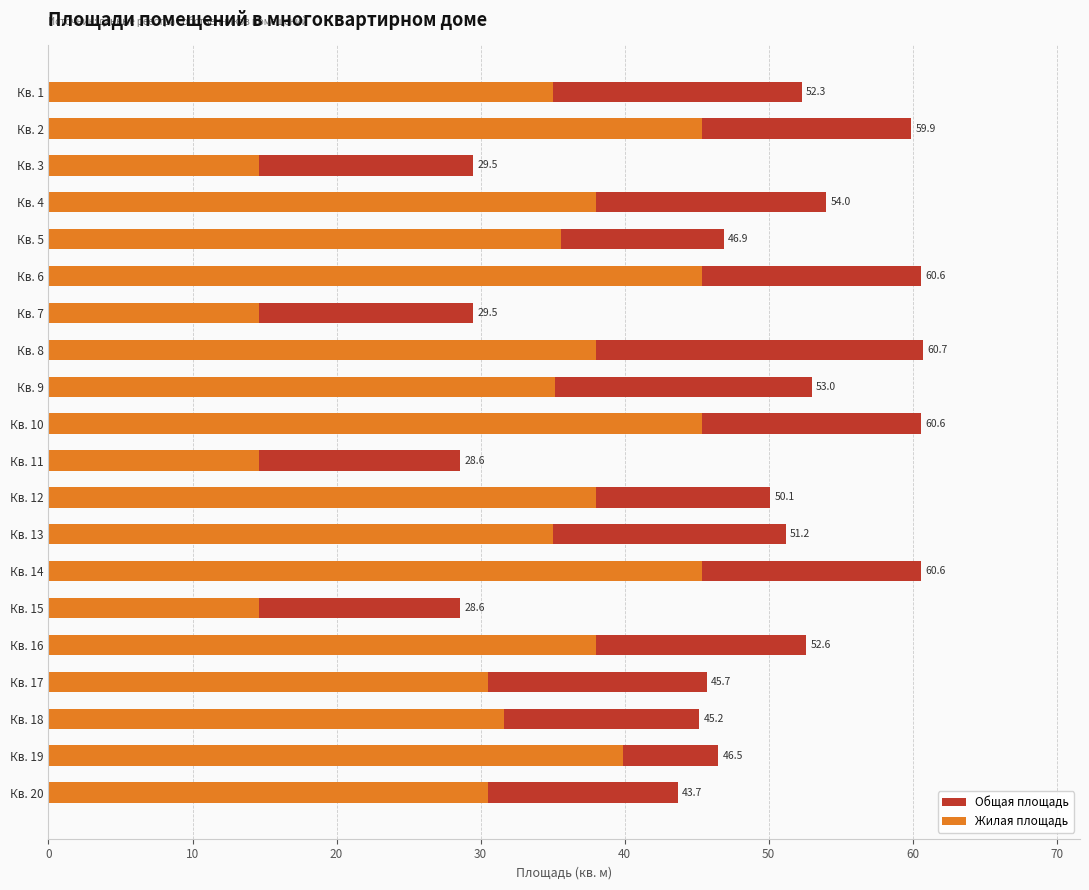

Reading left to right, transcribe all the data shown in this chart.

Общая площадь: 52.3	59.9	29.5	54.0	46.9	60.6	29.5	60.7	53.0	60.6	28.6	50.1	51.2	60.6	28.6	52.6	45.7	45.2	46.5	43.7
Жилая площадь: 35.0	45.4	14.6	38.0	35.6	45.4	14.6	38.0	35.2	45.4	14.6	38.0	35.0	45.4	14.6	38.0	30.5	31.6	39.9	30.5